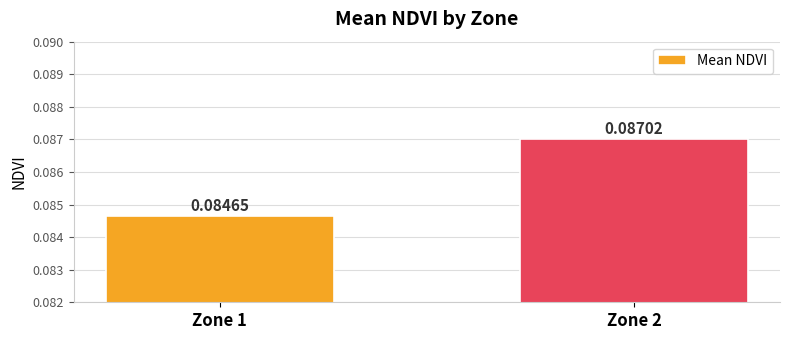

Between Zone 2 and Zone 1, which is larger?

Zone 2